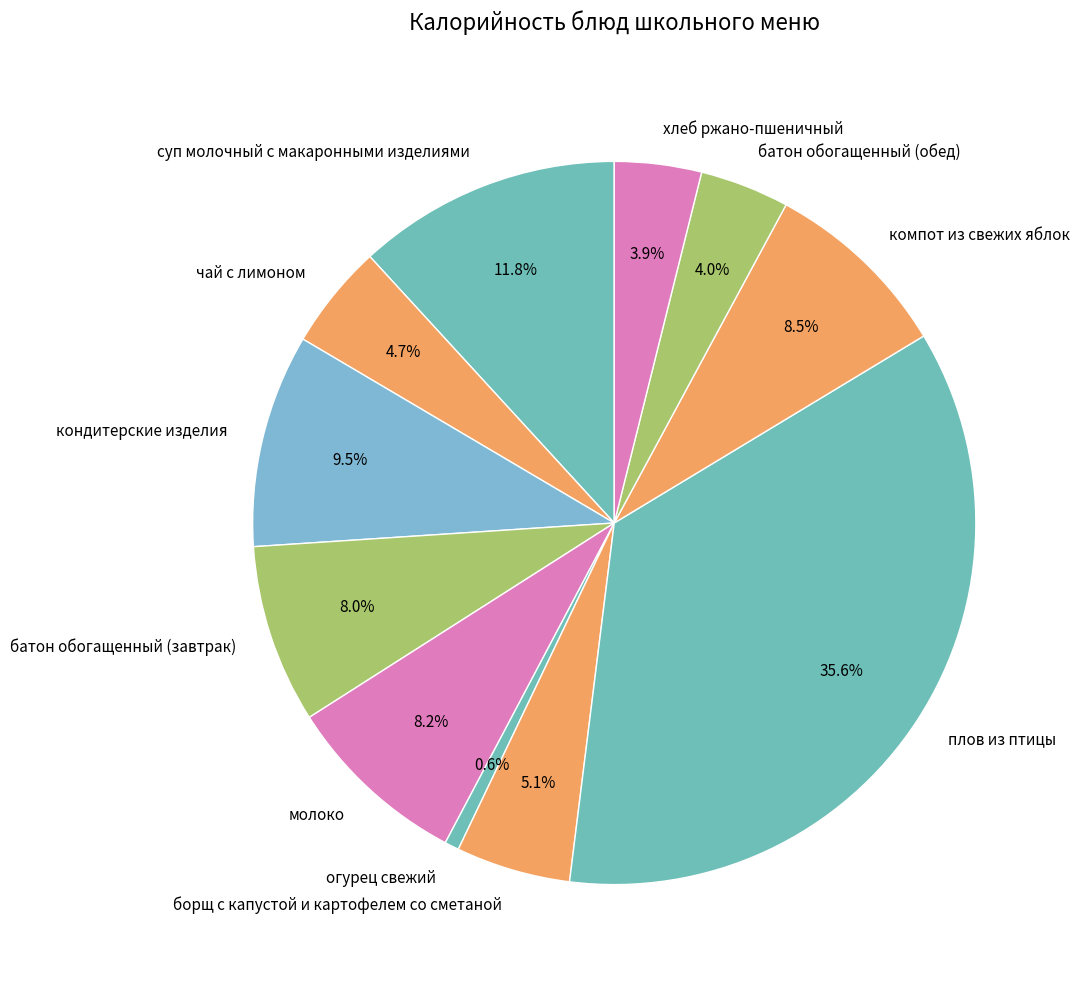

How many segments does this pie chart have?

11